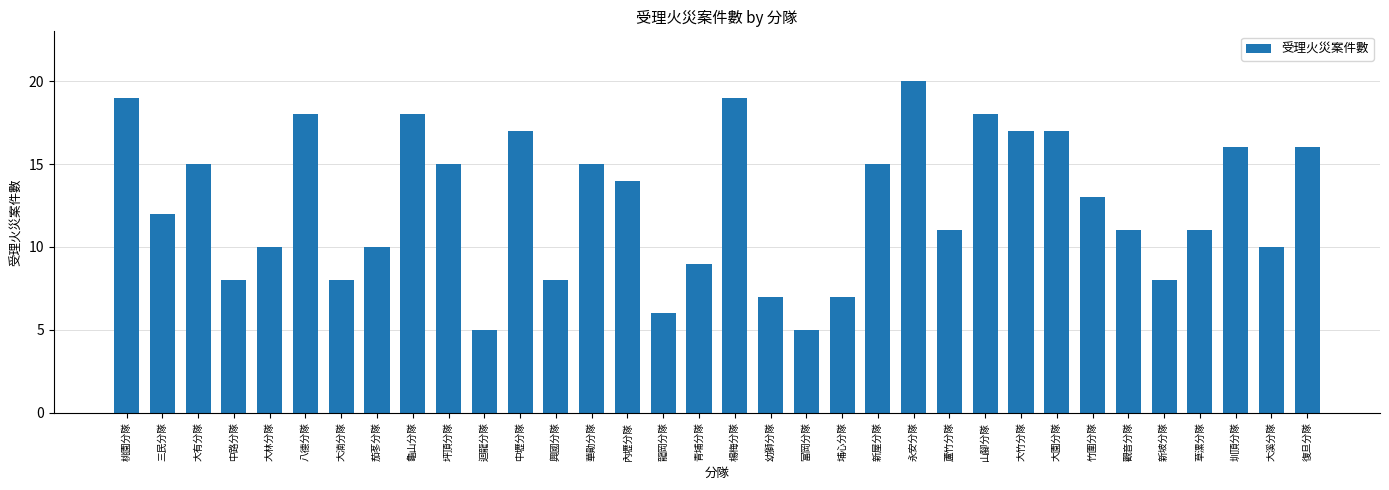

What is the difference between the second highest and second lowest values?

14